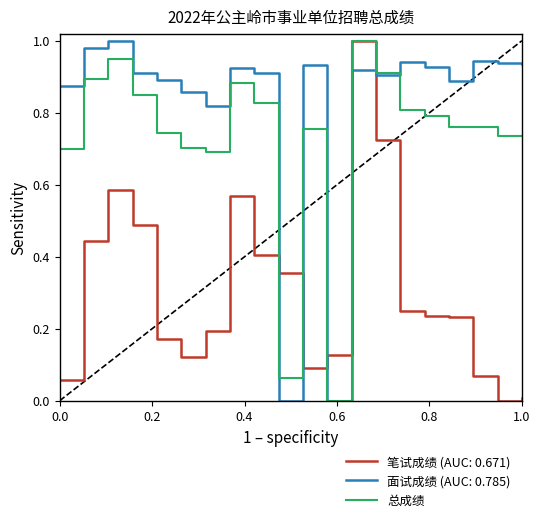

Which series has the largest total across all categories?

面试成绩 (AUC: 0.785)